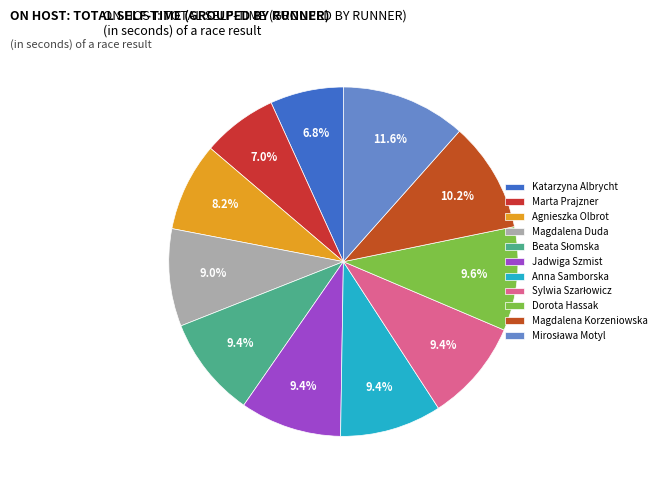

Is it true that Katarzyna Albrycht is 7% of the pie?

True